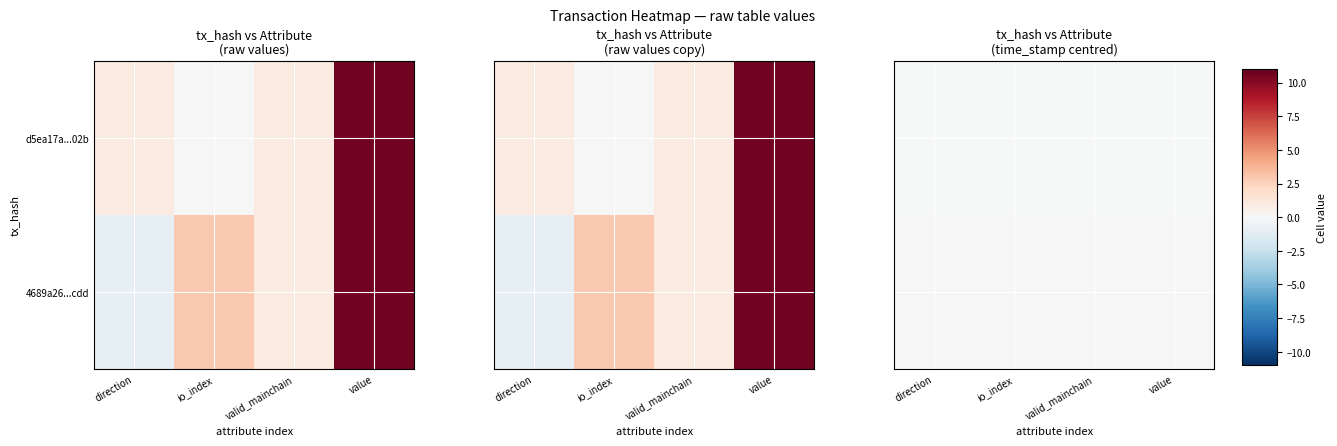

Rank the series by their maximum value, from highest to lowest.

4689a26...cdd, d5ea17a...02b